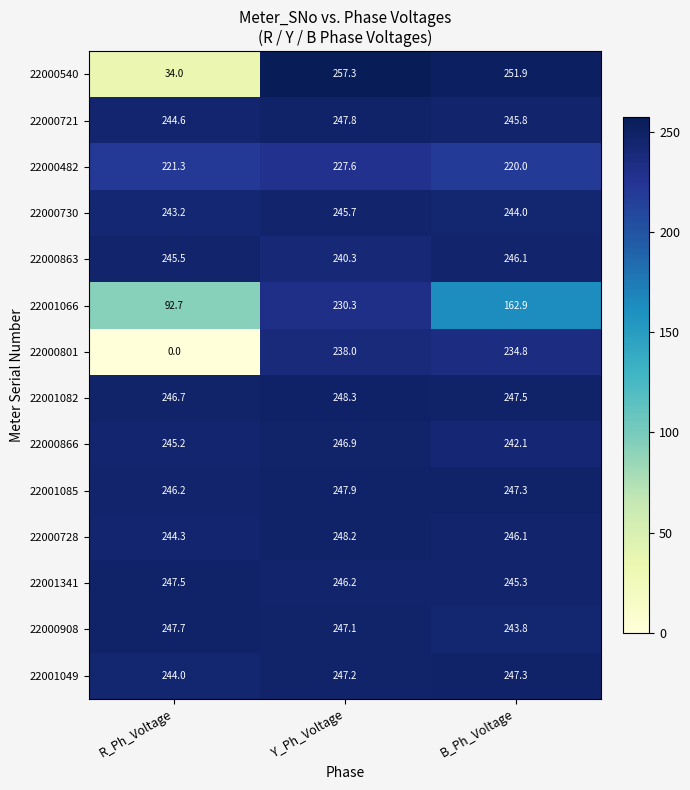

What is the total value across all series at B_Ph_Voltage?

3324.9